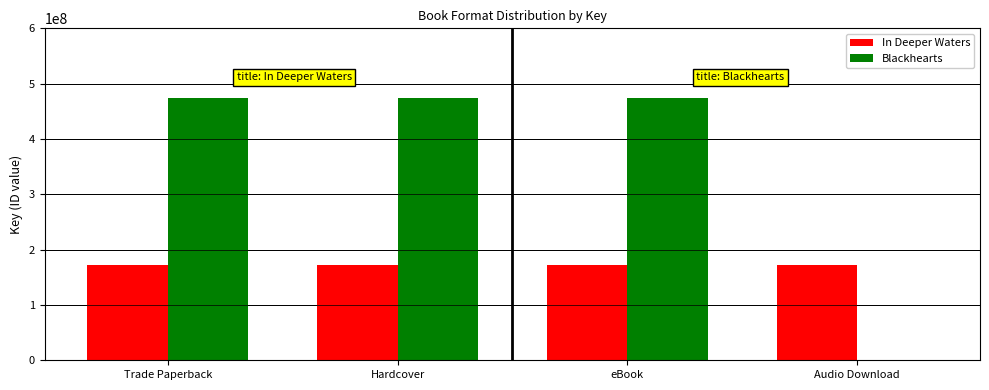

What is the sum of all Blackhearts values?

1424745732